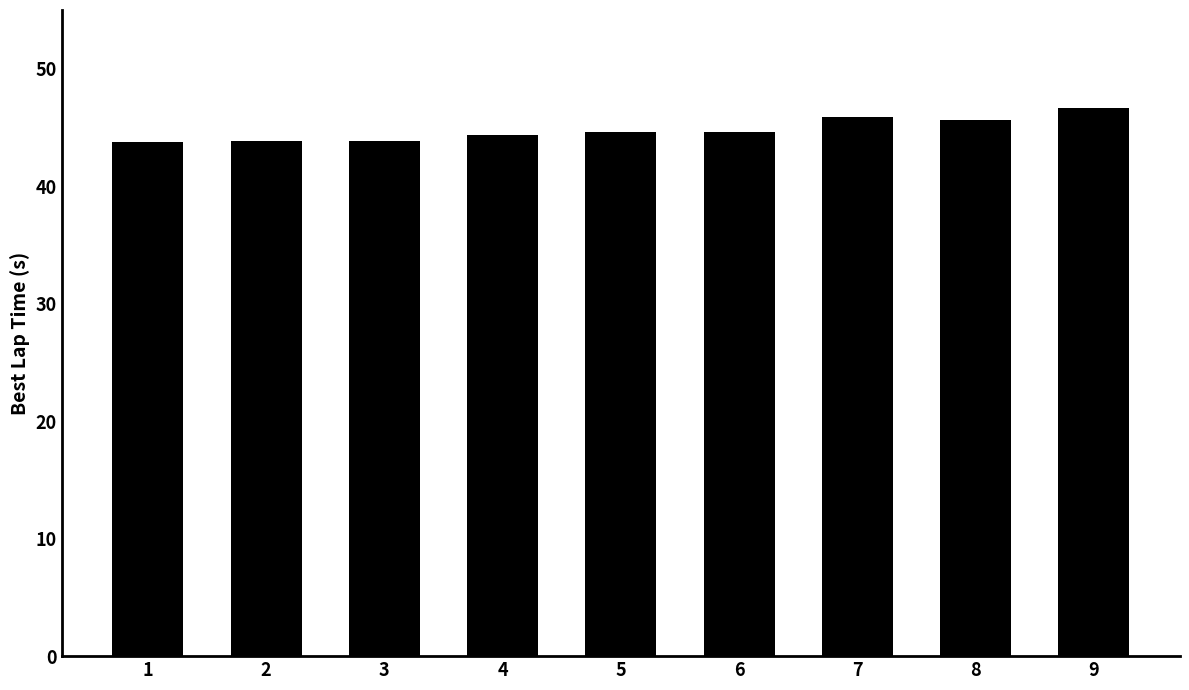

What is the difference between the second highest and second lowest values?

2.0